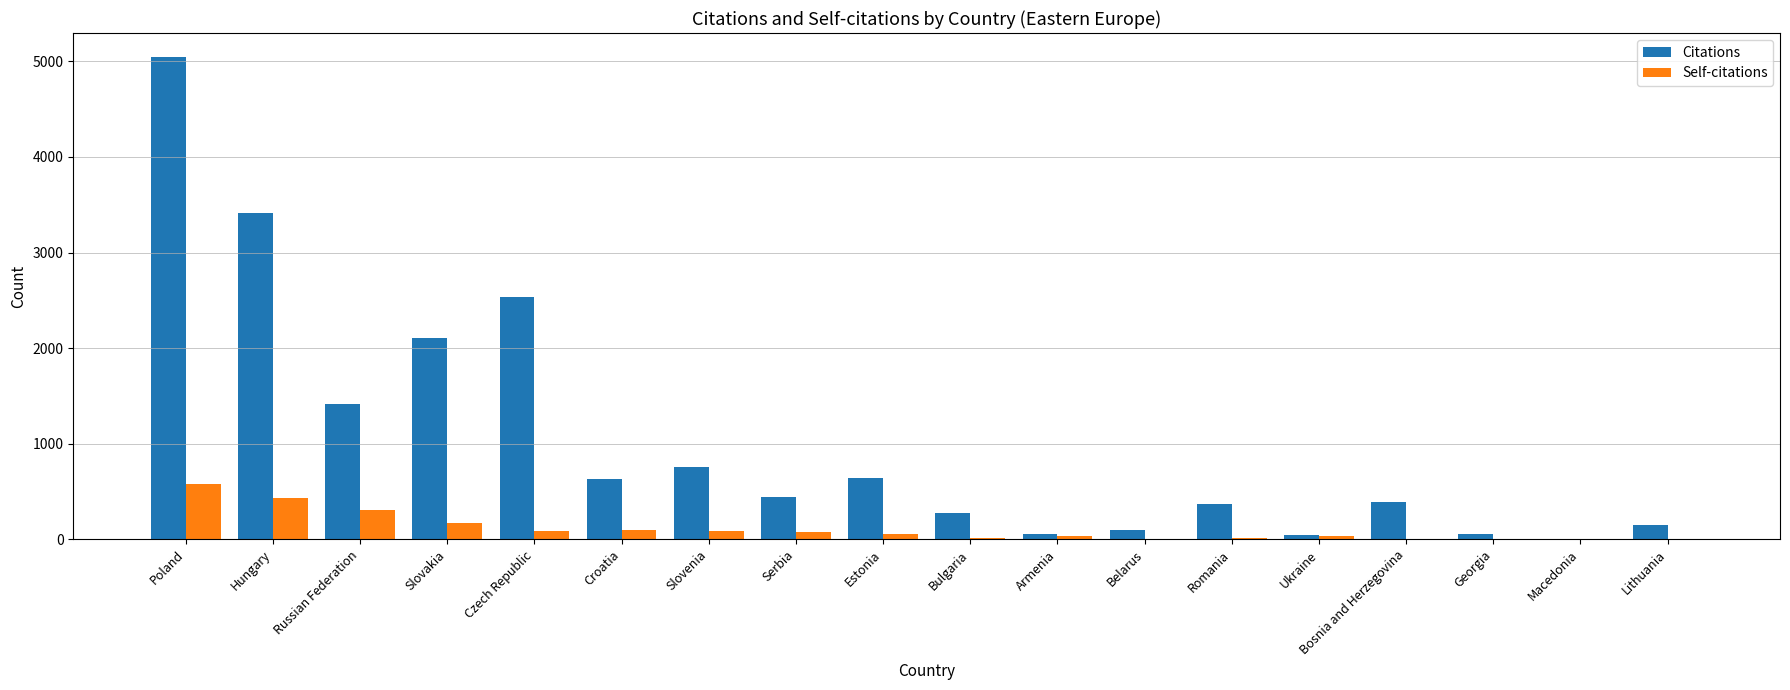

Between Hungary and Croatia, which series saw the biggest shift?

Citations